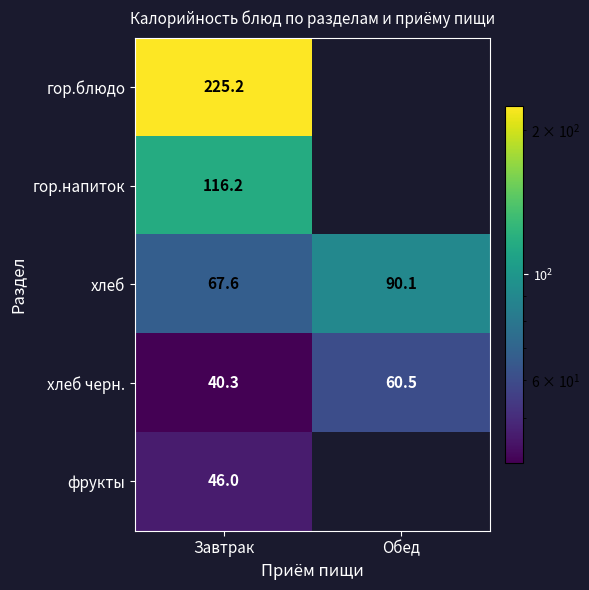

At Завтрак, list the series in order from smallest to largest.

хлеб черн., фрукты, хлеб, гор.напиток, гор.блюдо